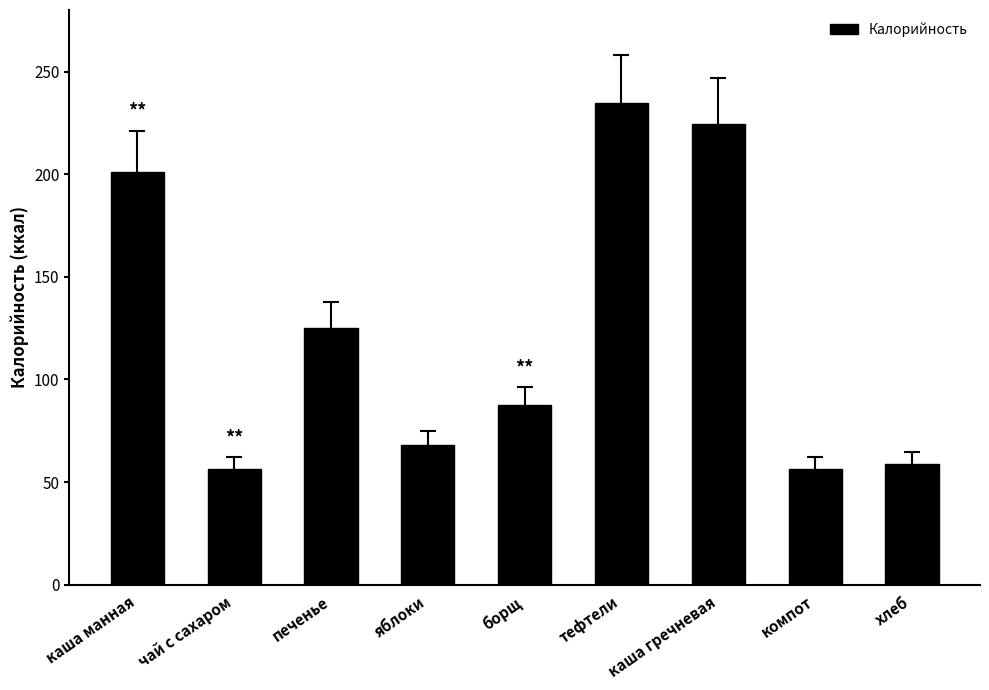

What value does the data have at борщ?

87.4